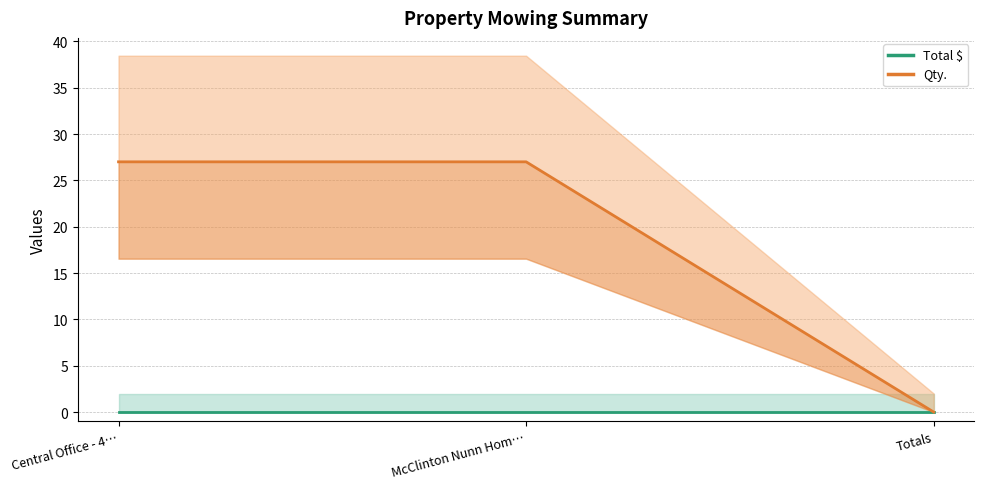

At Totals, list the series in order from smallest to largest.

Total $, Qty.